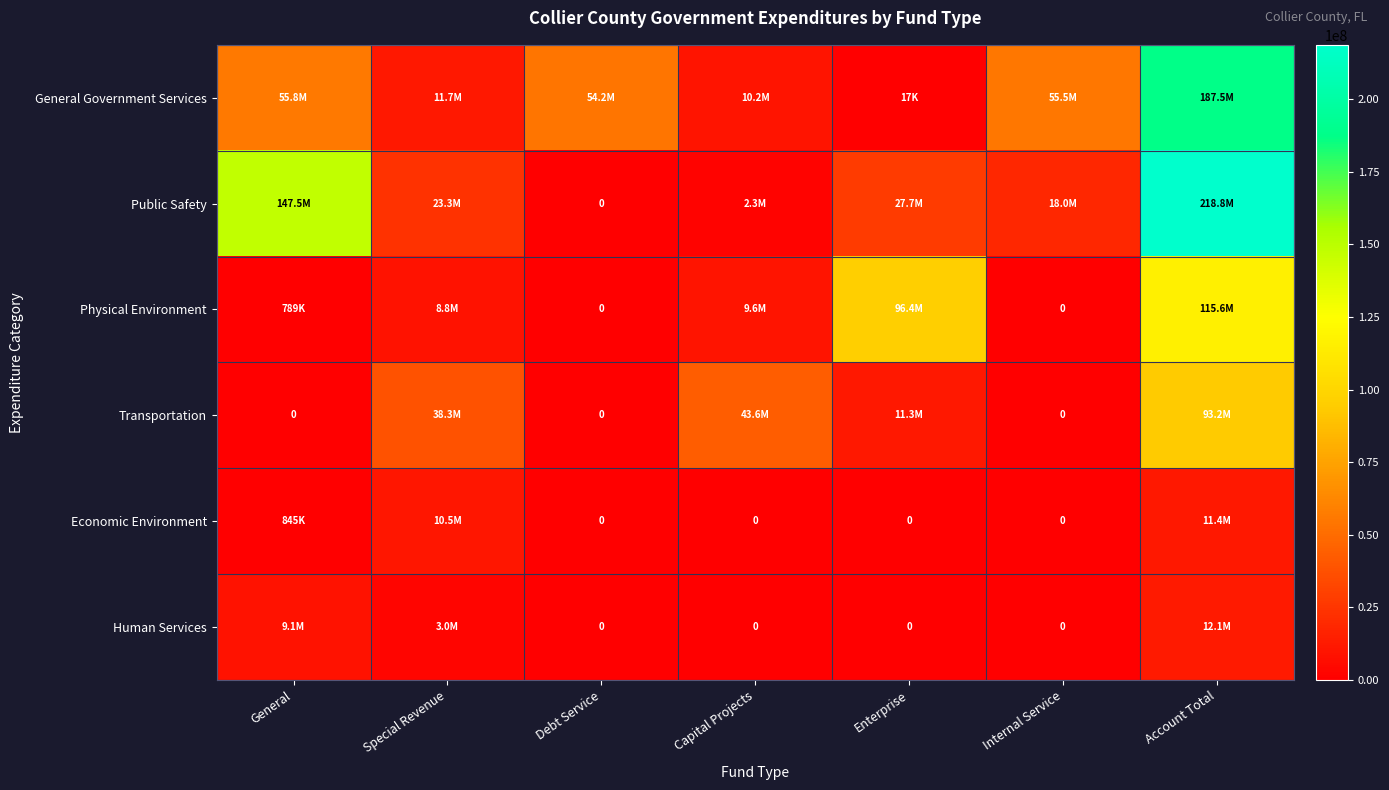

What is the maximum value shown in the chart?

218758983